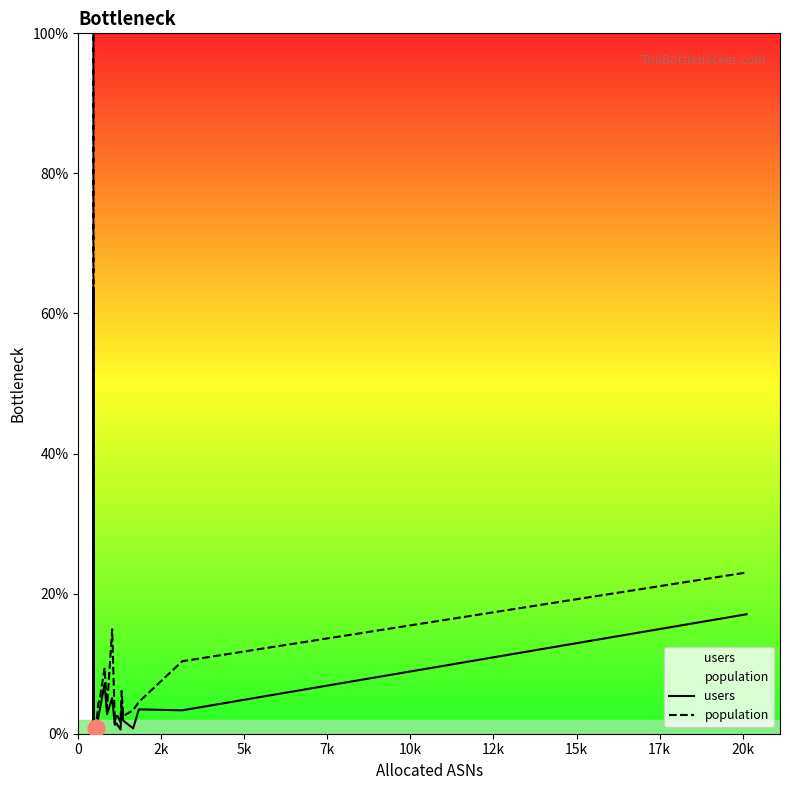

Which series has the widest spread of values?

population